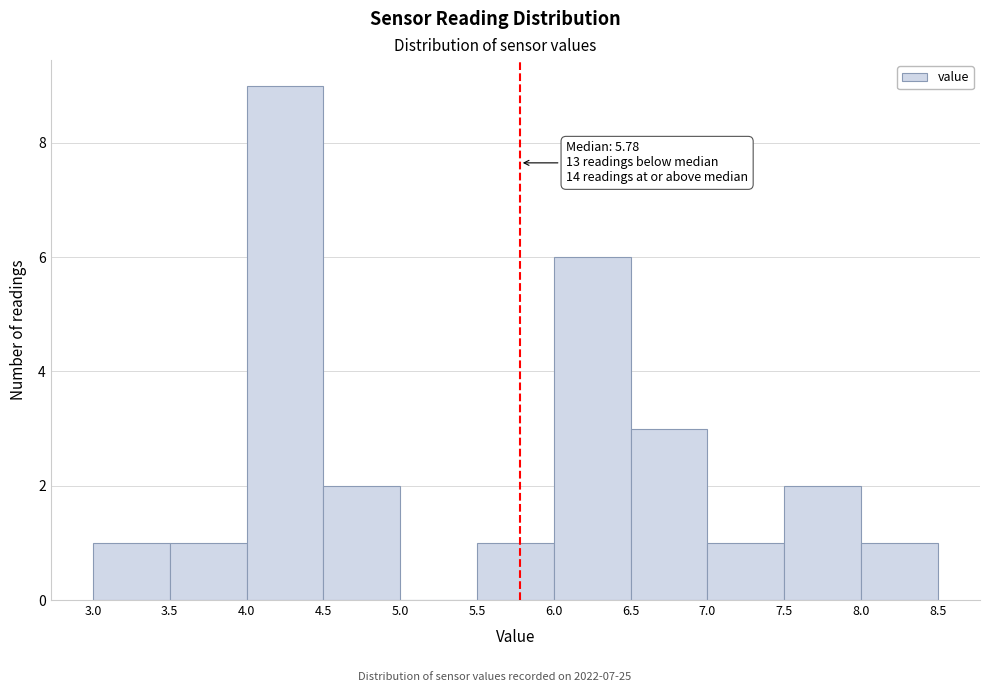

Which range on the x-axis has the tallest bar?

4.0 to 4.5